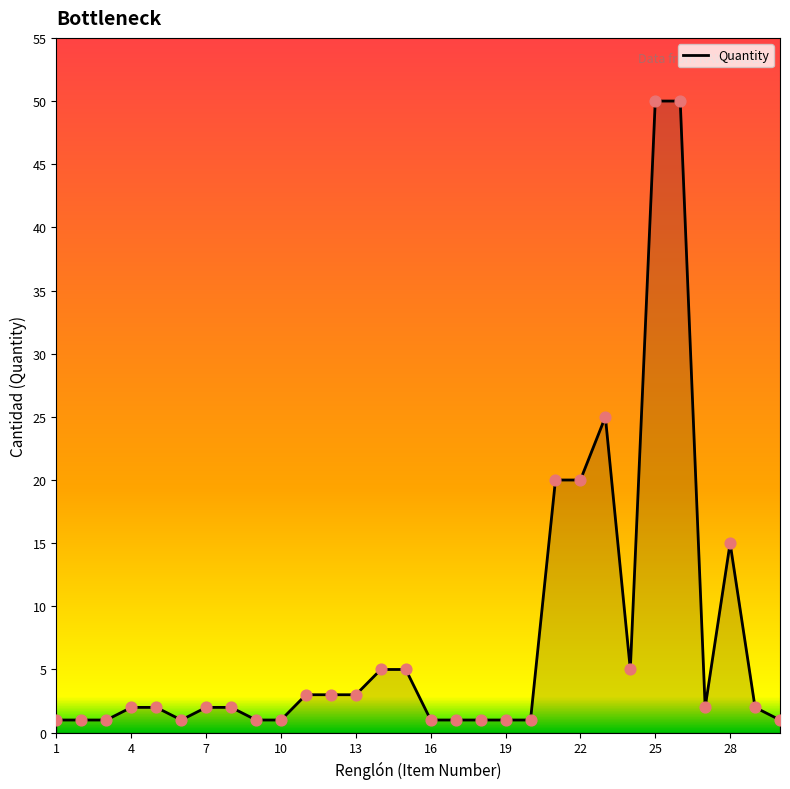

What is the greatest value displayed?

50